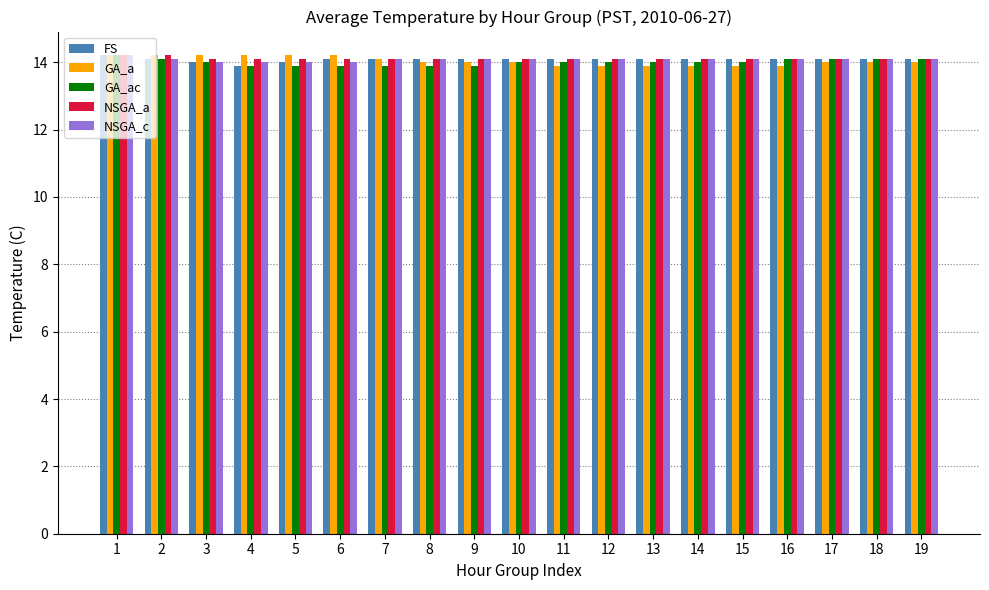

True or false: NSGA_c has a value of 4.4 at 8.

False